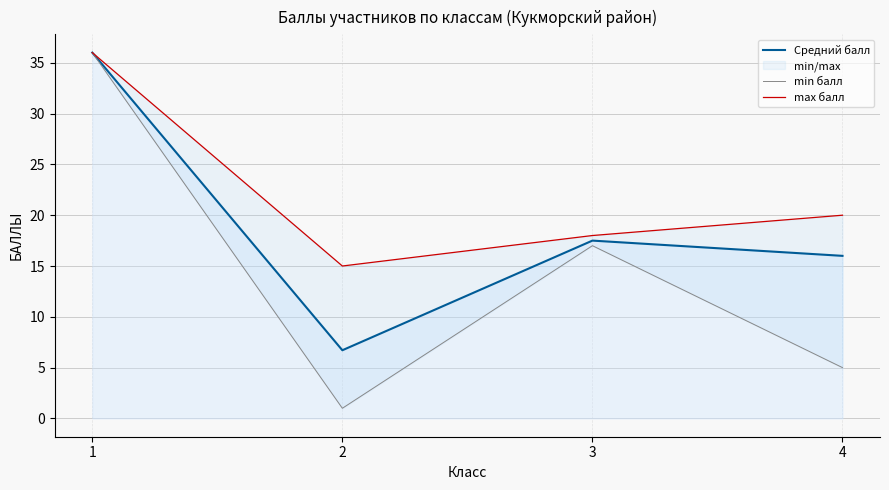

At how many categories does at least one series exceed 9?

4